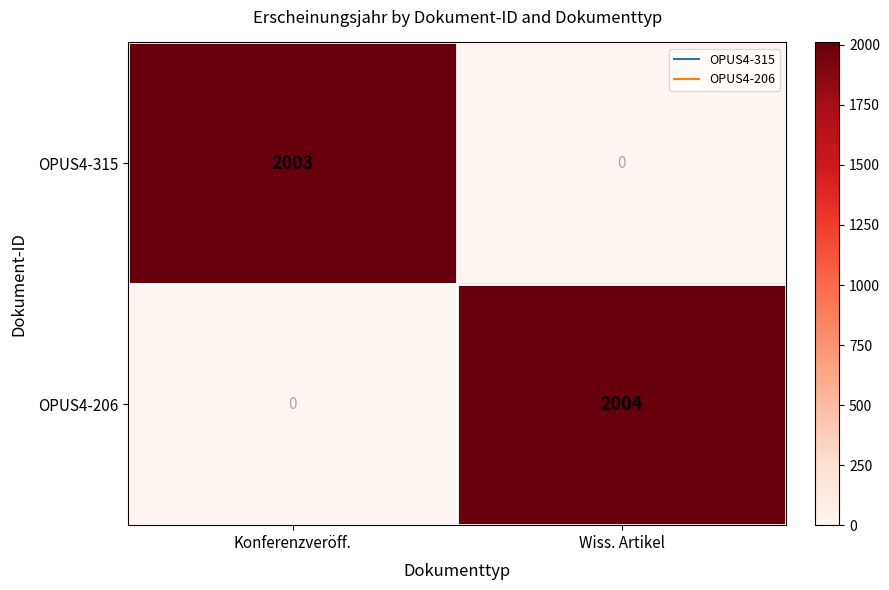

The OPUS4-206 series shows 2004.0 at Wiss. Artikel. True or false?

True